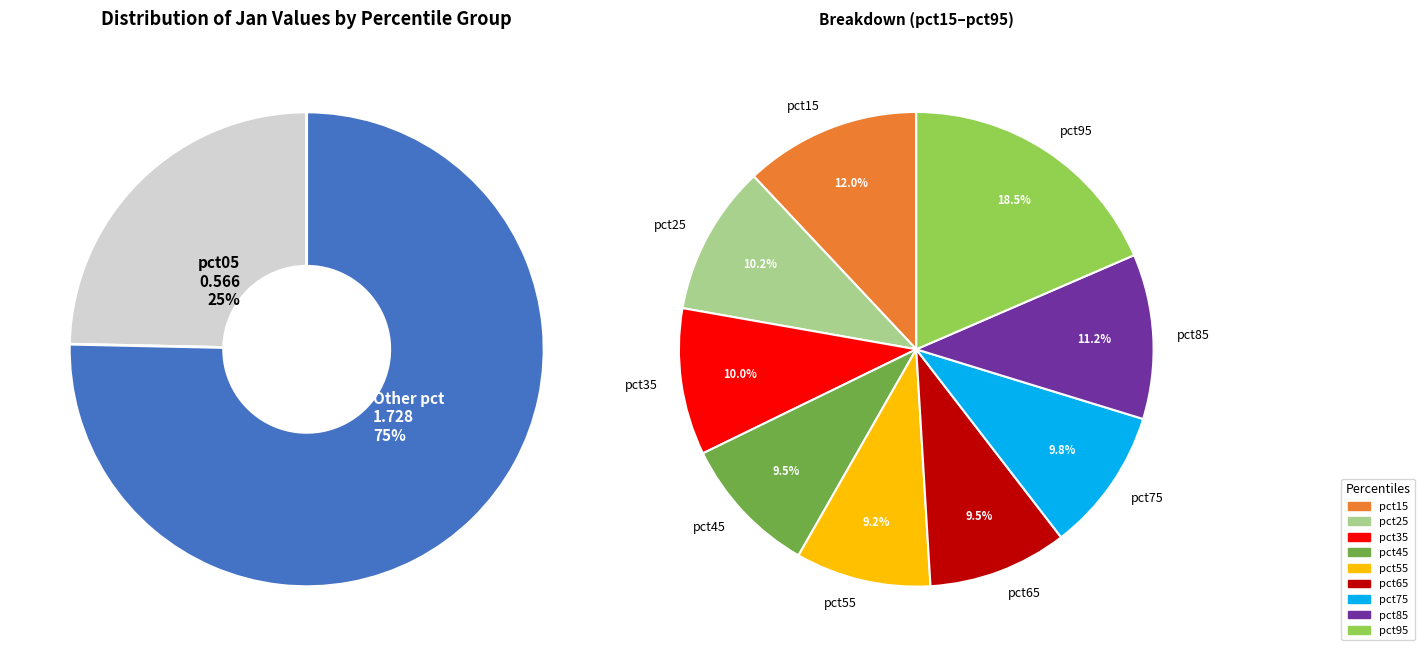

Is it true that pct45 is 1% of the pie?

False